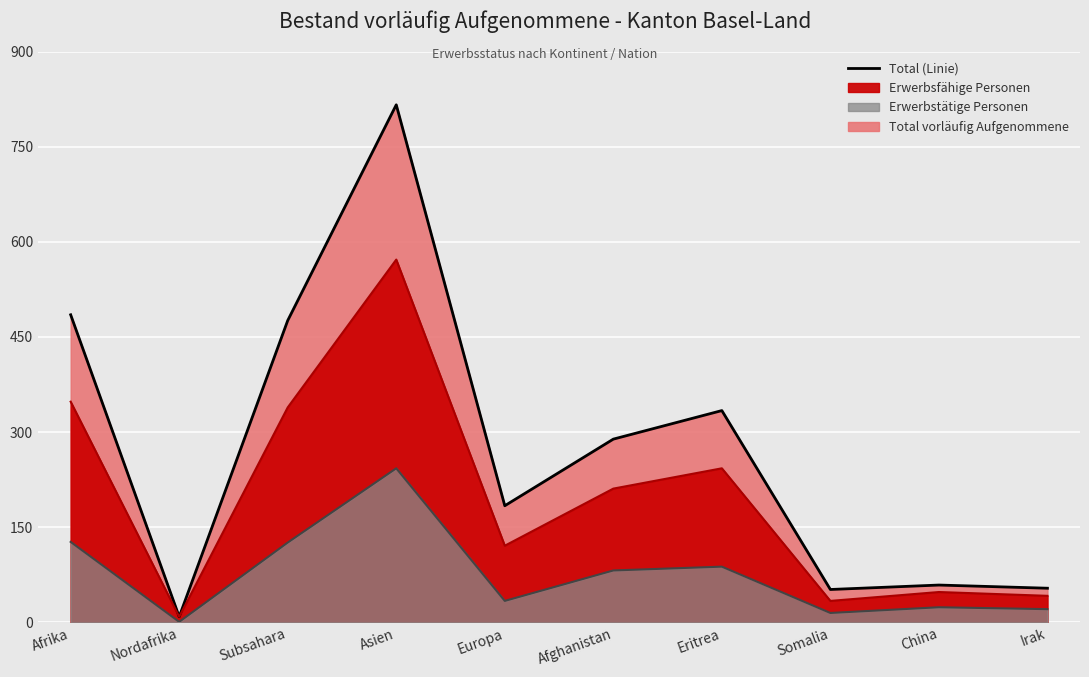

Where is Erwerbstätige Personen nearest to the value 122?

Subsahara